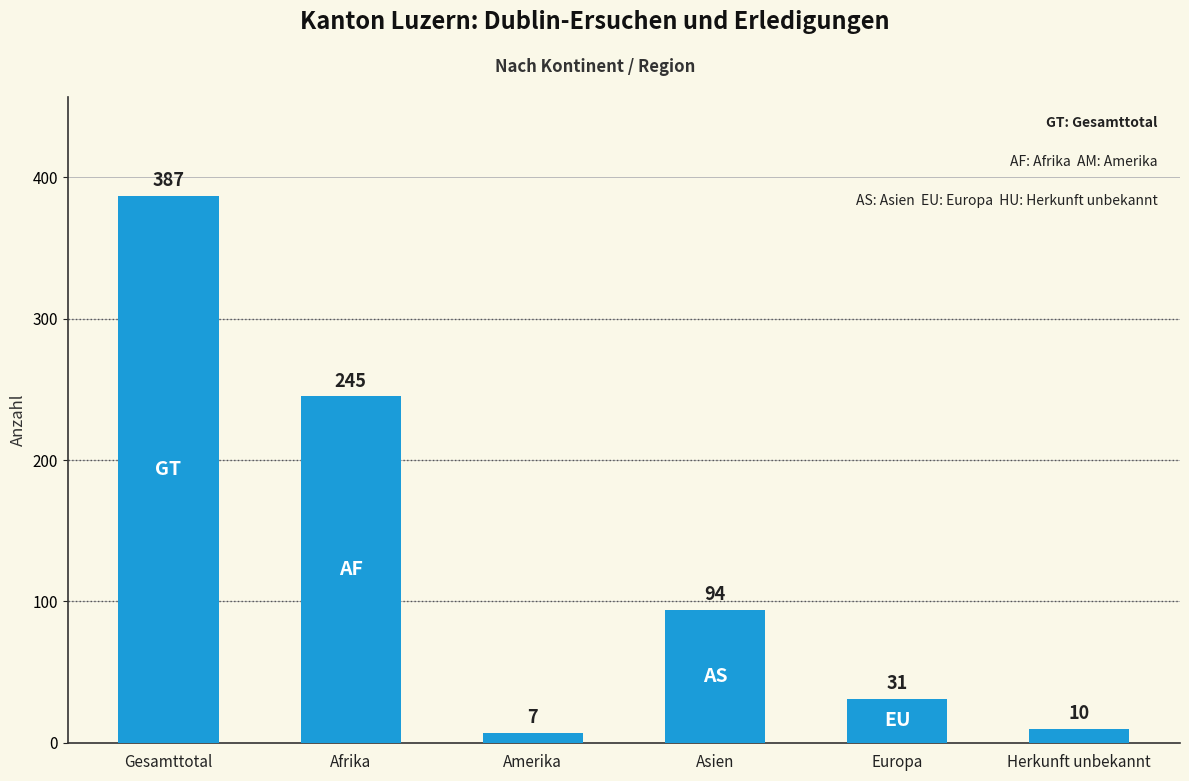

Reading left to right, list all the values displayed in this chart.

387	245	7	94	31	10